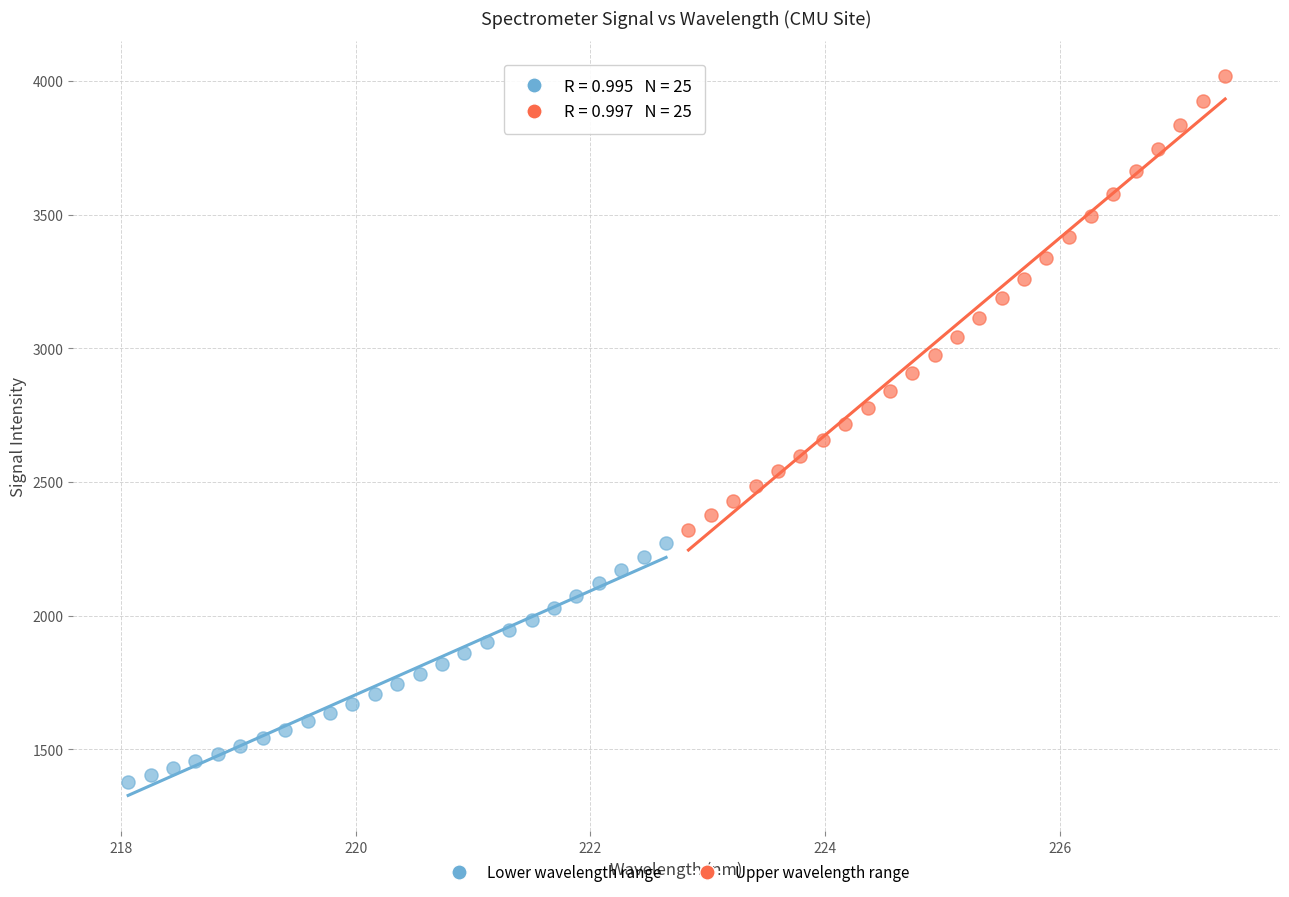

Which series reaches the maximum Y coordinate?

Upper wavelength range